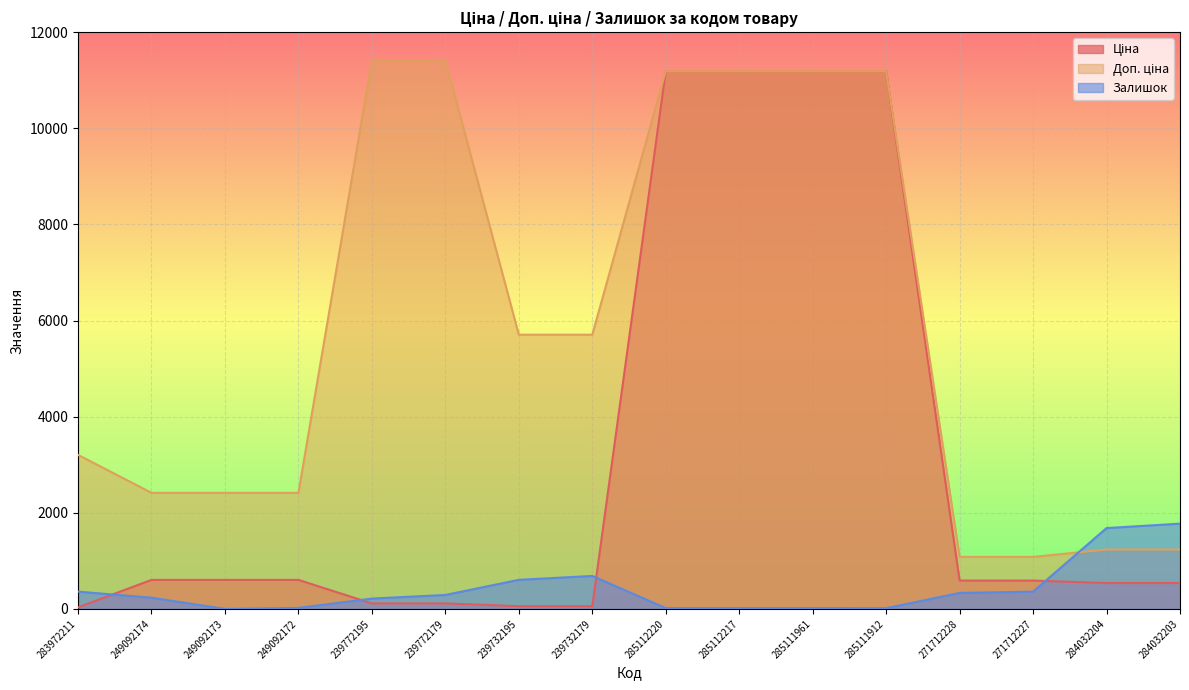

How many categories are shown in the chart?

16